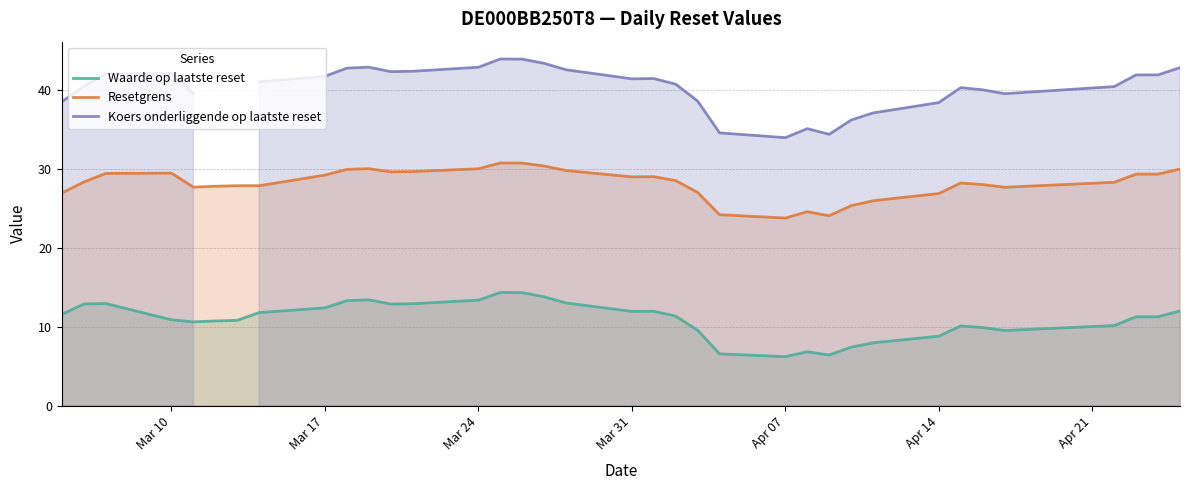

What is the highest value of the Resetgrens series?

30.7